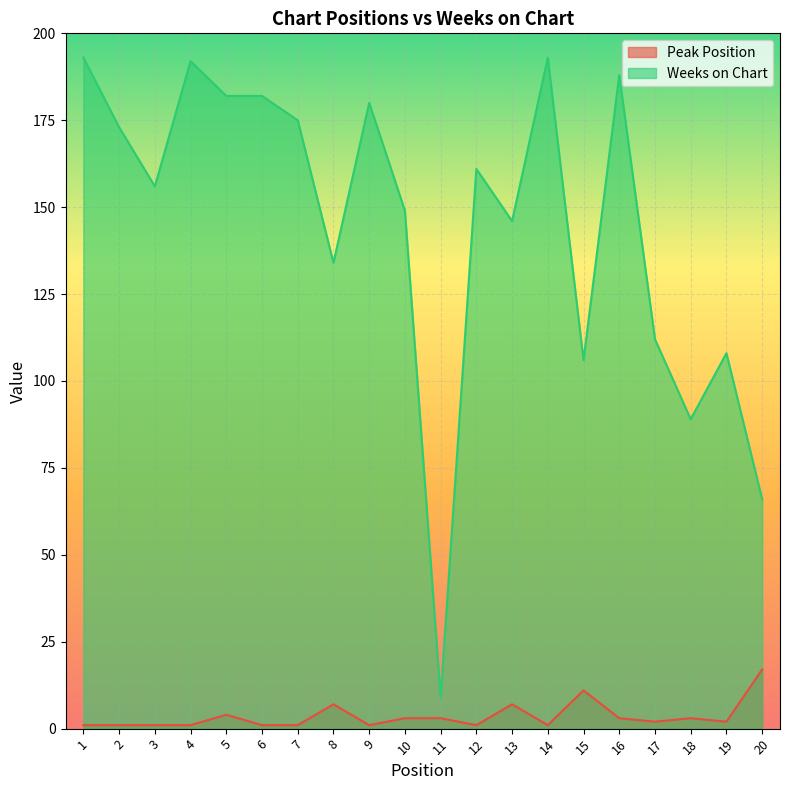

Reading left to right, what are all the values shown in this chart?

Peak Position: 1	1	1	1	4	1	1	7	1	3	3	1	7	1	11	3	2	3	2	17
Weeks on Chart: 193	173	156	192	182	182	175	134	180	149	9	161	146	193	106	188	112	89	108	66